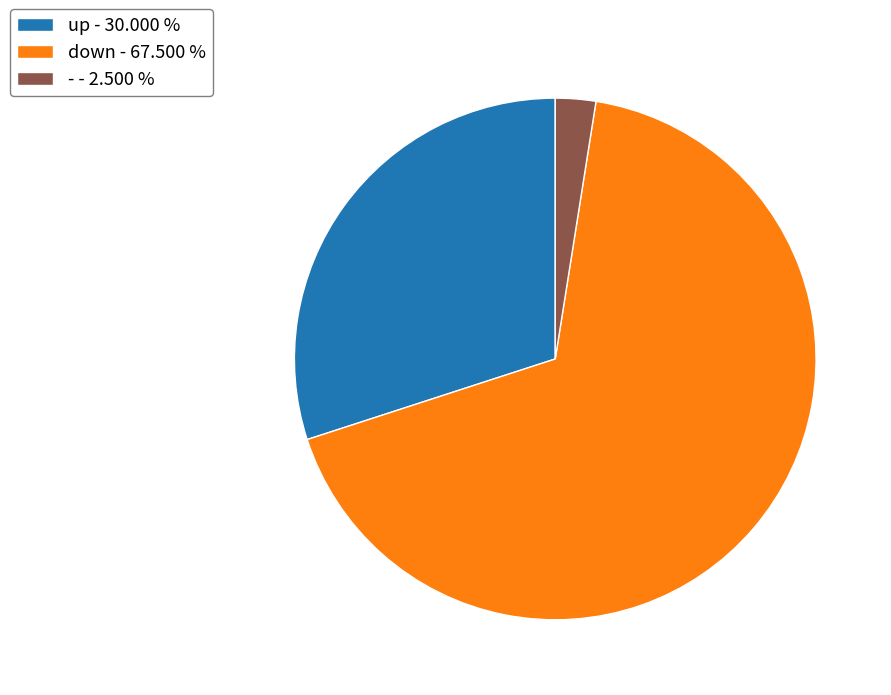

Count the number of slices in the pie.

3